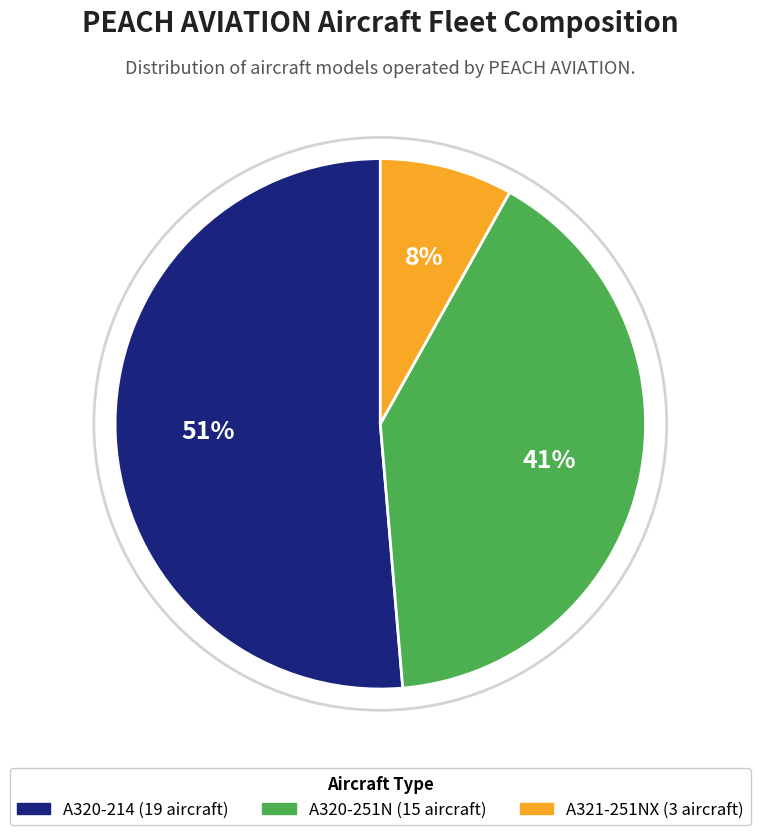

Is there a majority slice in this chart?

Yes